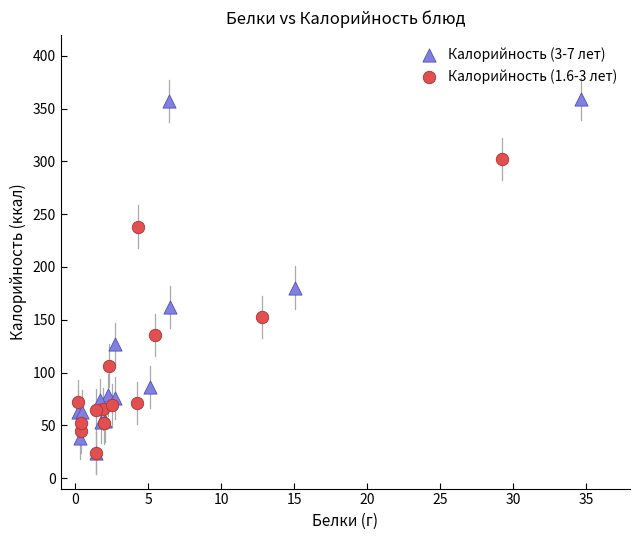

Which series reaches the maximum Y coordinate?

Калорийность (3-7 лет)